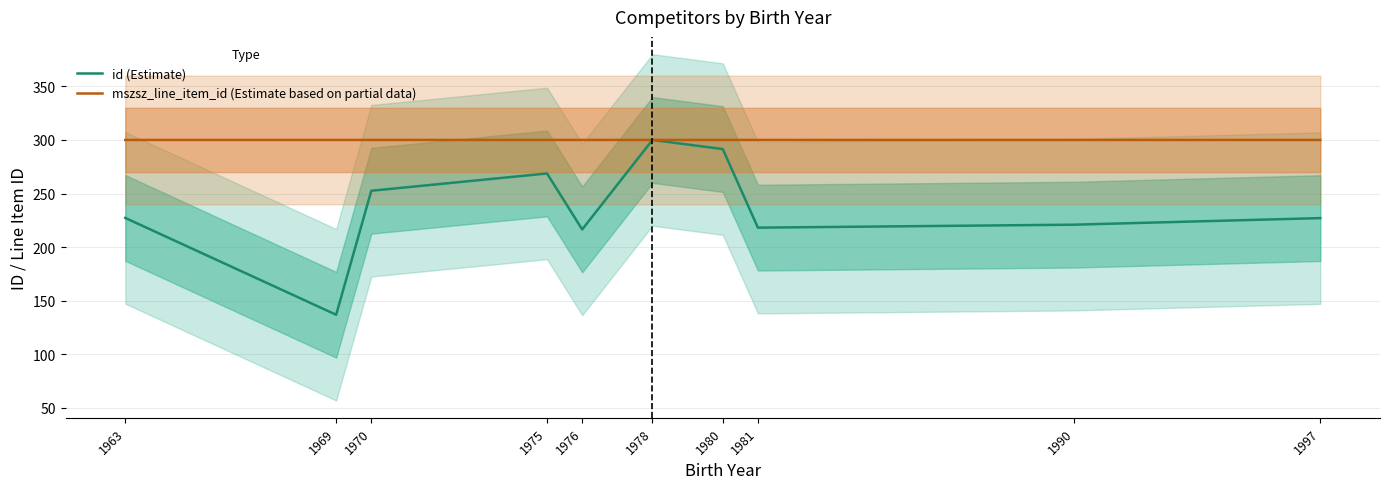

List the series in order of their peak value, highest first.

id (Estimate), mszsz_line_item_id (Estimate based on partial data)